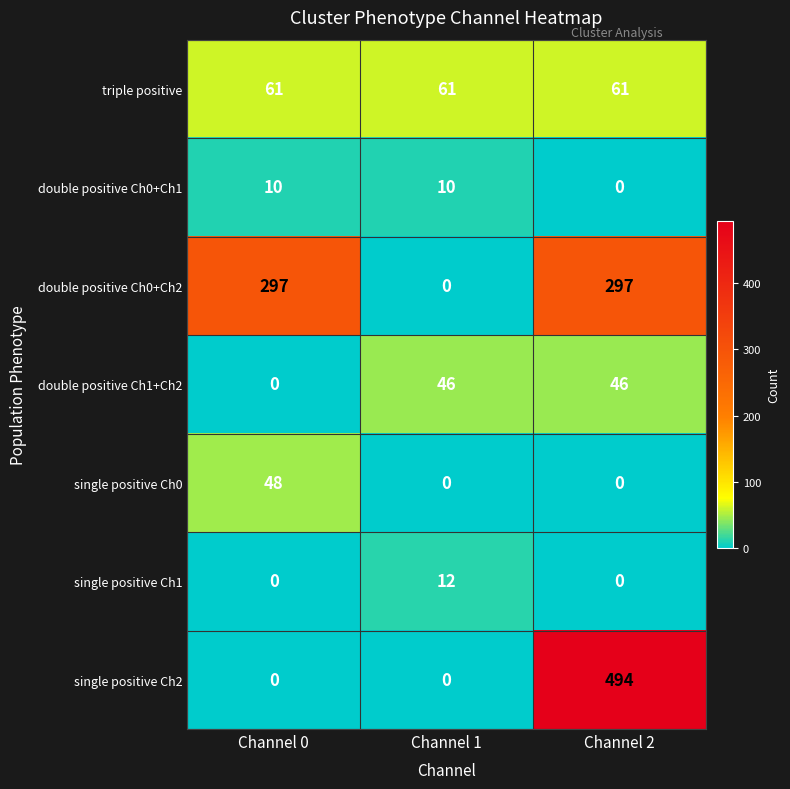

What is the difference between the maximum and minimum values in the double positive Ch0+Ch2 series?

297